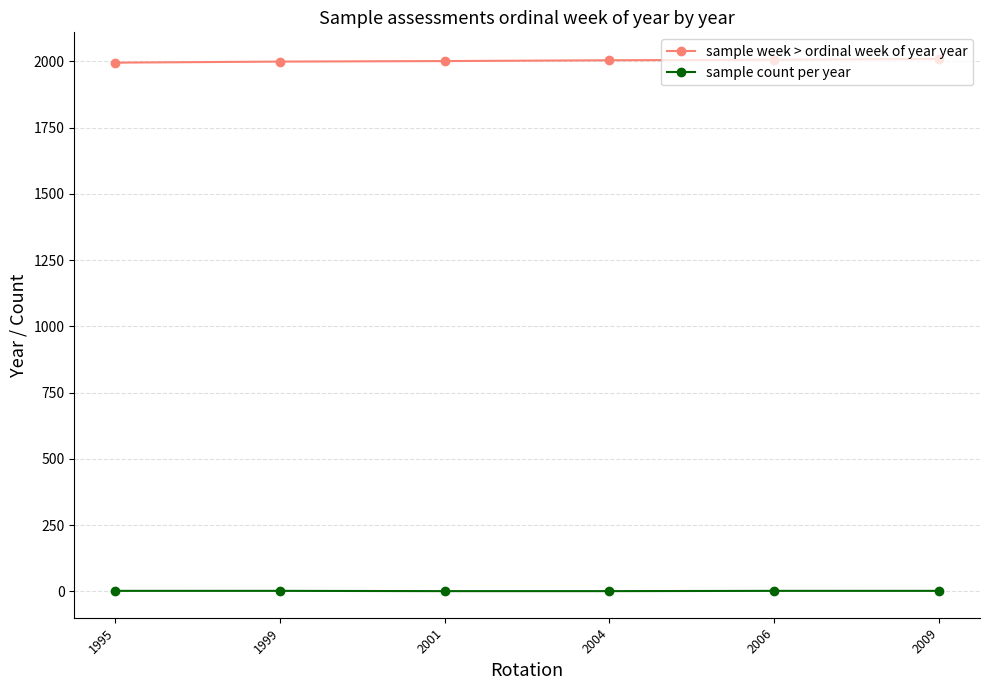

At how many categories does at least one series exceed 1821?

6